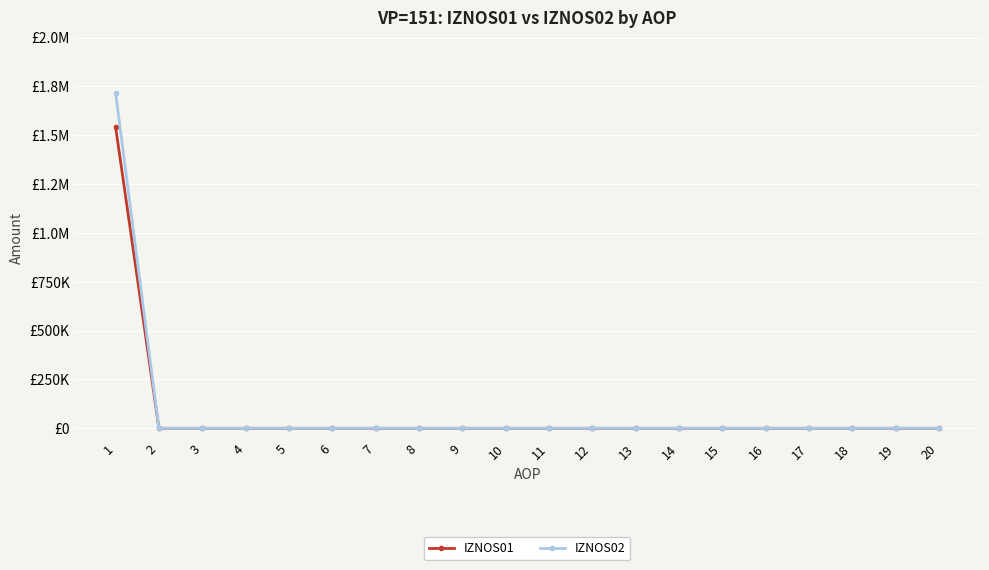

At which label is IZNOS02 closest to 858795?

2